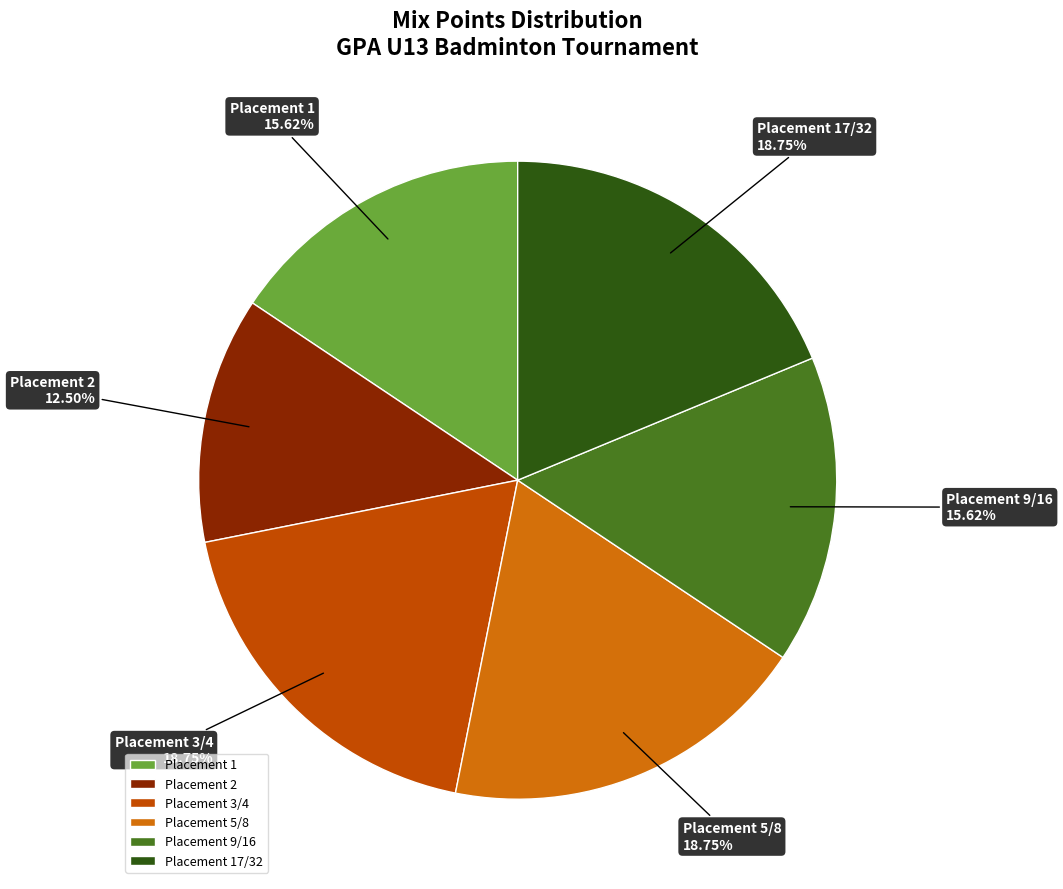

Do Placement 5/8 and Placement 17/32 together represent more than half of the pie?

No